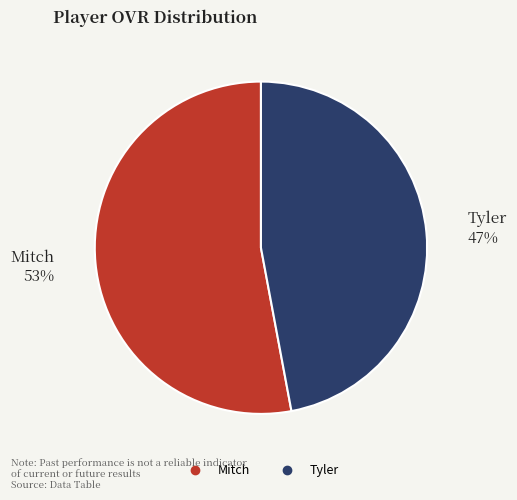

How many slices are in this pie chart?

2